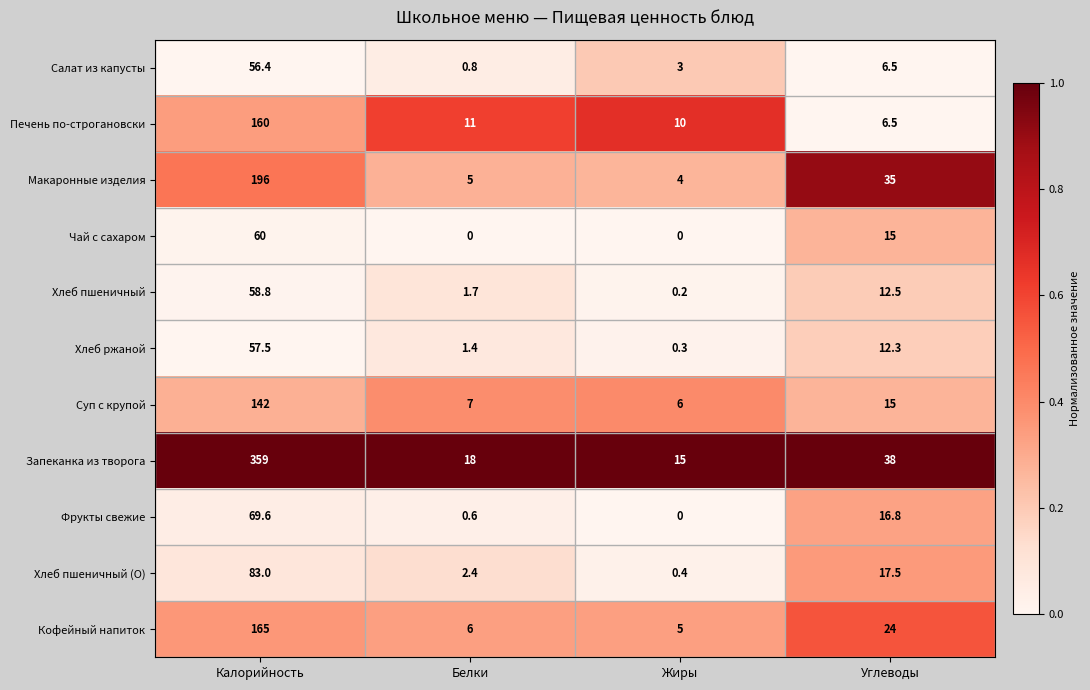

Read the Печень по-строгановски value at Белки.

11.0